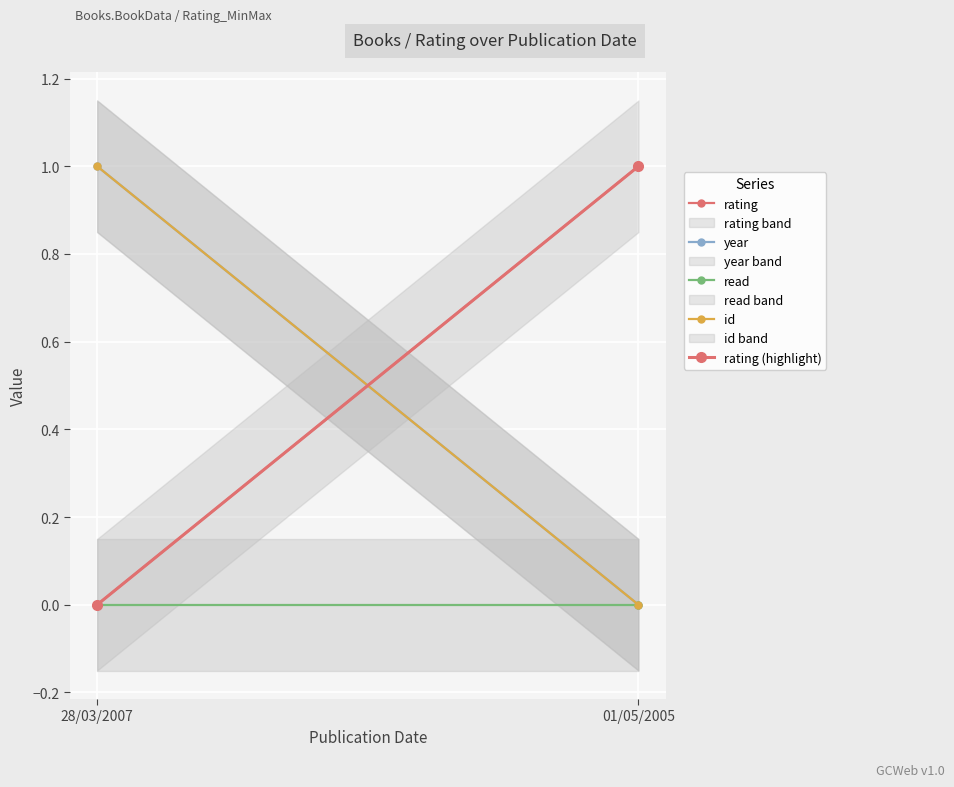

Which category has the highest value in the read series?

28/03/2007